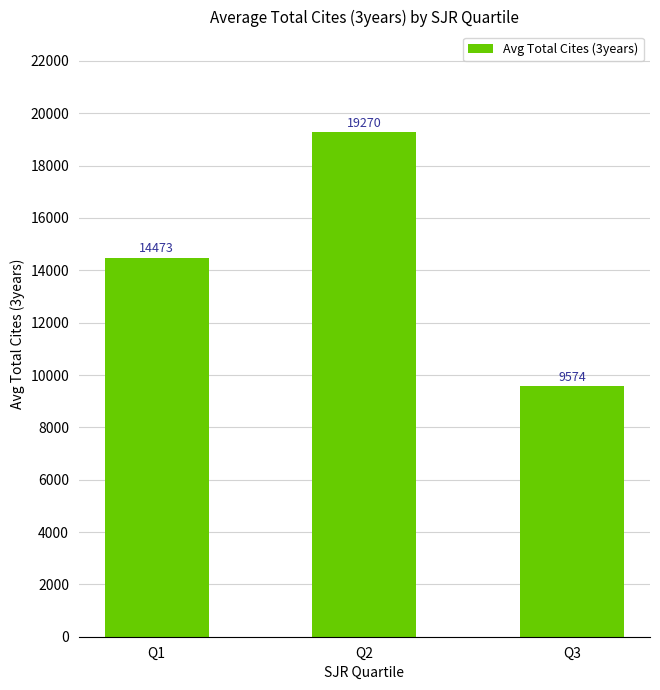

What is the ratio of the value at Q1 to the value at Q3?

1.5